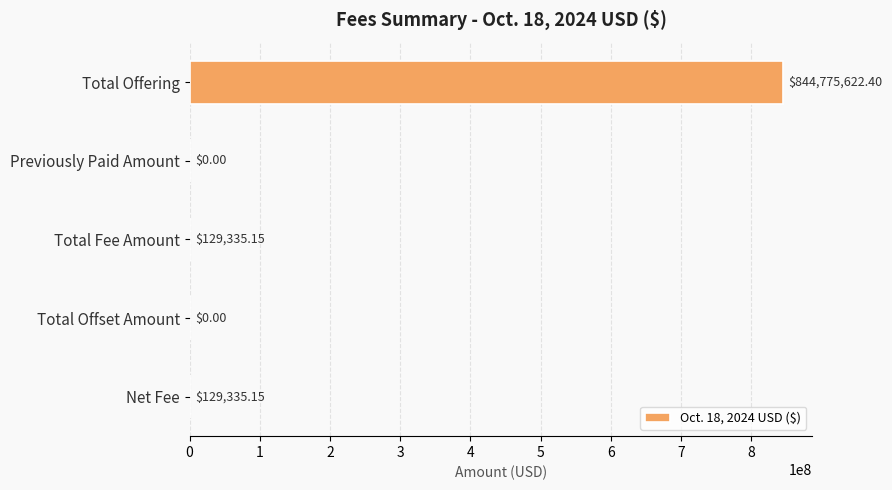

Which has a higher value, Total Fee Amount or Total Offering?

Total Offering